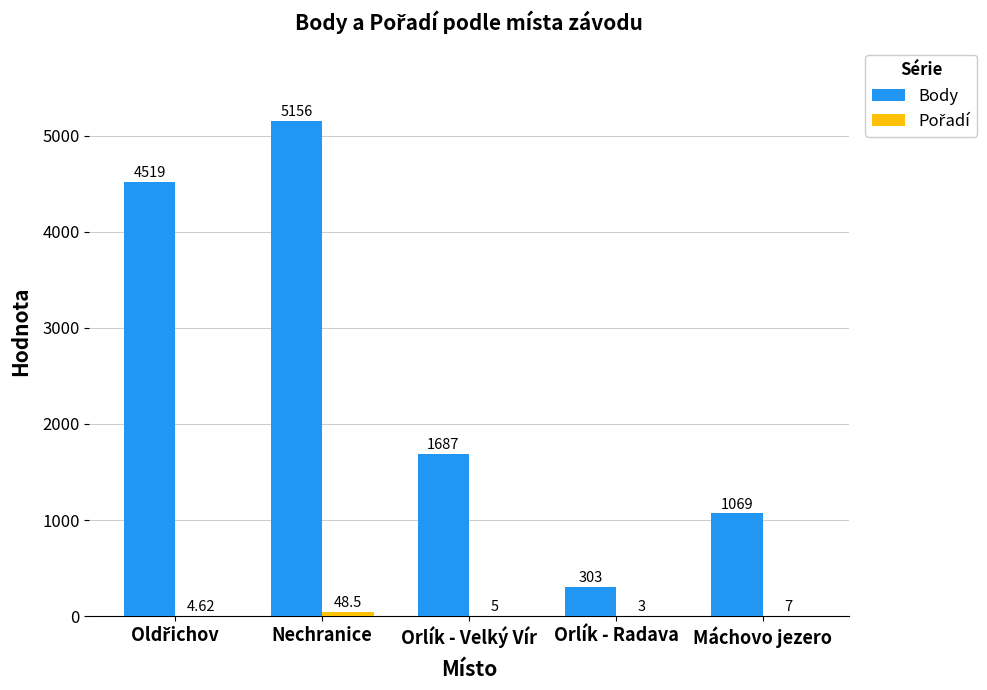

What is the sum of all Body values?

12734.0